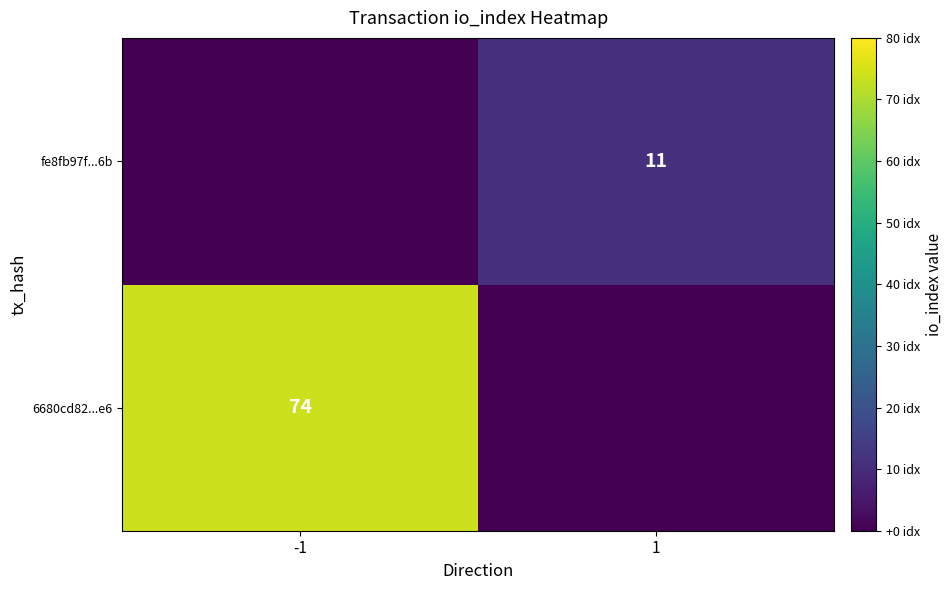

The value of fe8fb97f...6b at 1 is 11. True or false?

True